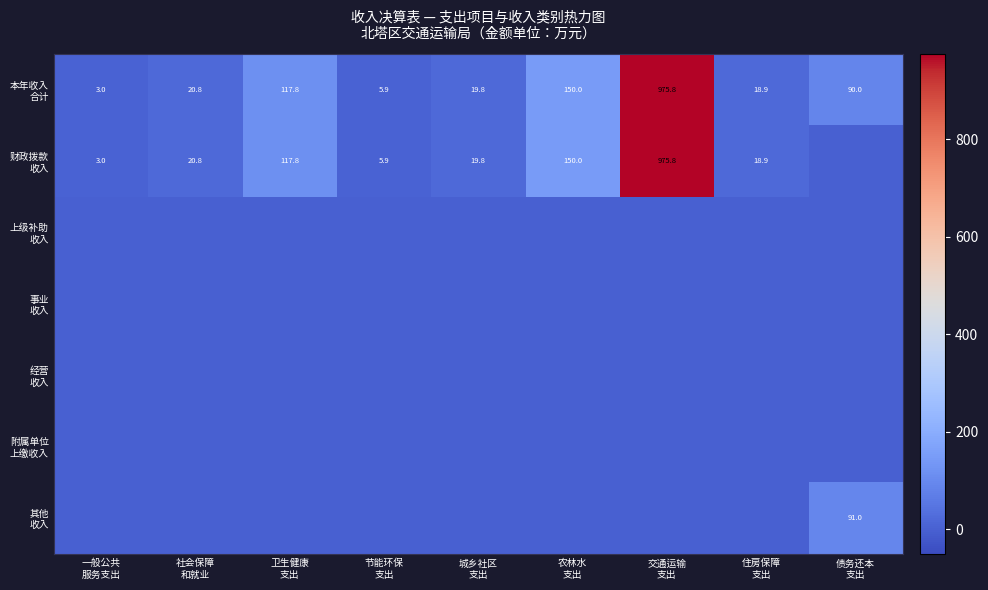

What is the difference between the maximum and minimum values in the 本年收入 合计 series?

972.8